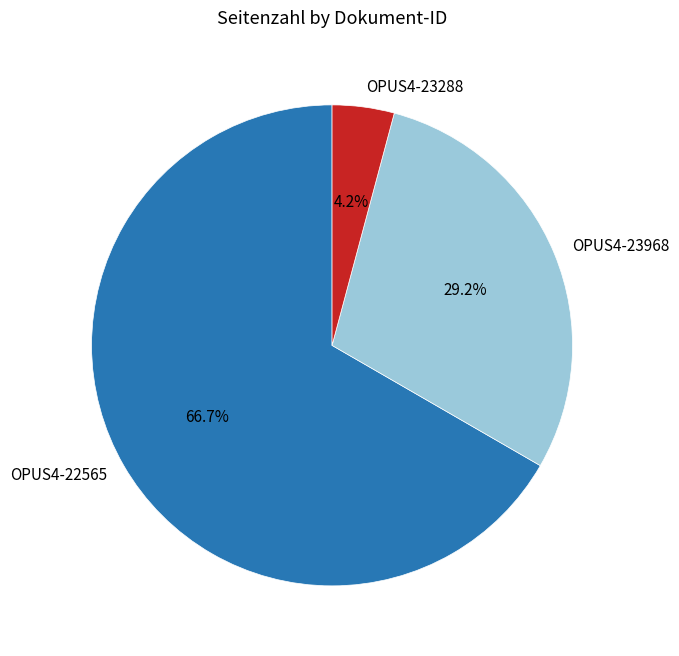

To the nearest percent, what portion does OPUS4-22565 represent?

67%